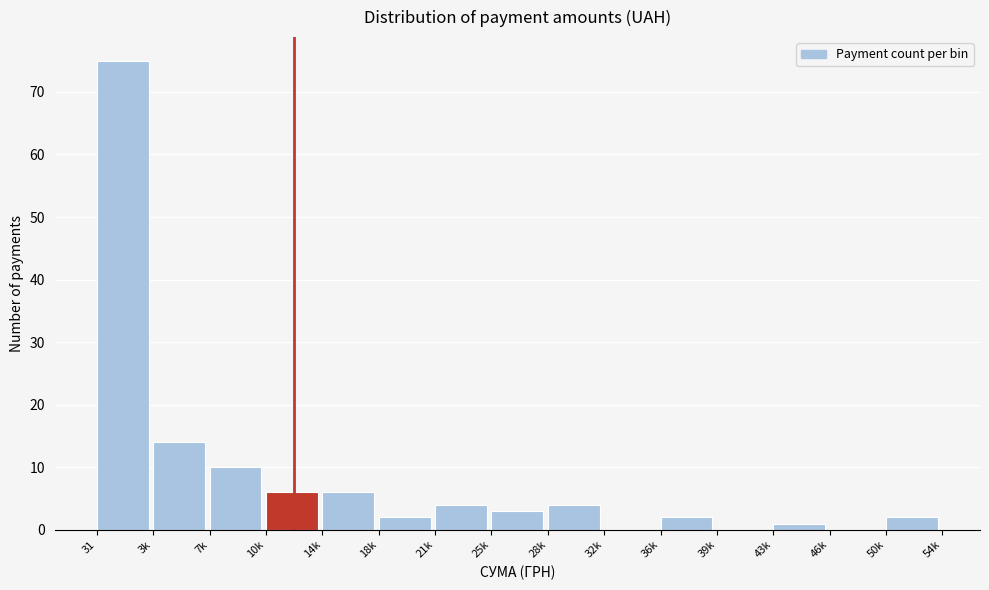

Reading right to left, extract all data points from this chart.

50k=2	46k=0	43k=1	39k=0	36k=2	32k=0	28k=4	25k=3	21k=4	18k=2	14k=6	10k=6	7k=10	3k=14	31=75